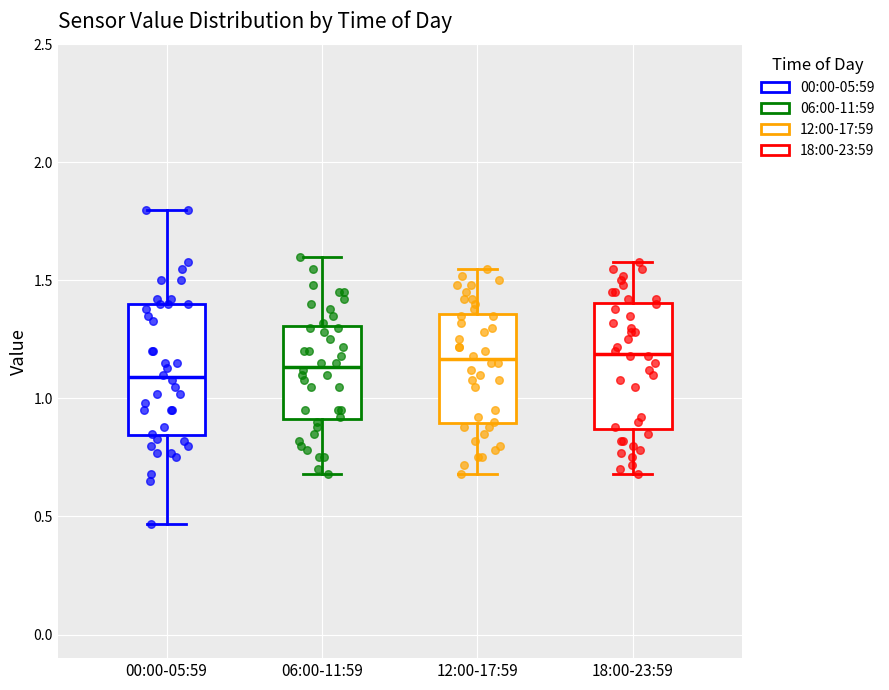

Reading left to right, read every box against the y-axis: the position of its median line, the range the box covers, and the ends of its whiskers. The values are not printed on the chart, so give them approximately, as read against the axis.

00:00-05:59: median 1.10, box 0.85 to 1.40, whiskers 0.45 to 1.80
06:00-11:59: median 1.15, box 0.90 to 1.30, whiskers 0.70 to 1.60
12:00-17:59: median 1.15, box 0.90 to 1.35, whiskers 0.70 to 1.55
18:00-23:59: median 1.20, box 0.85 to 1.40, whiskers 0.70 to 1.60